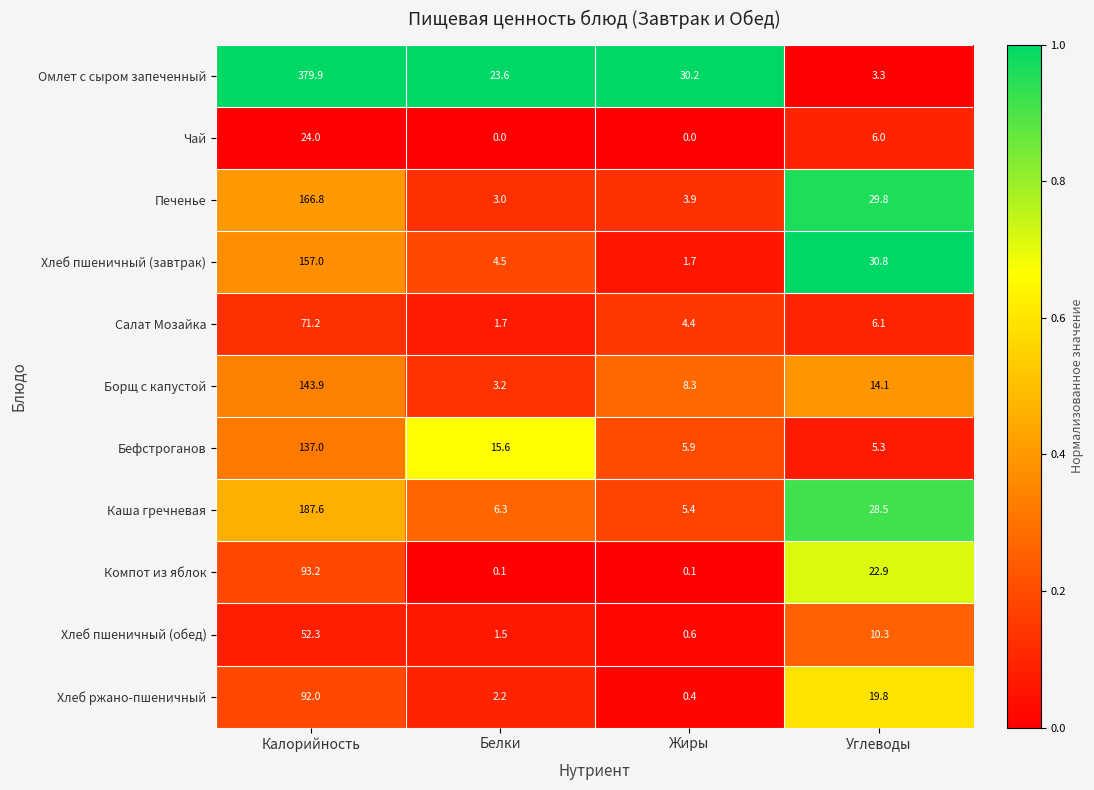

True or false: Хлеб пшеничный (завтрак) has a value of 247.0 at Калорийность.

False